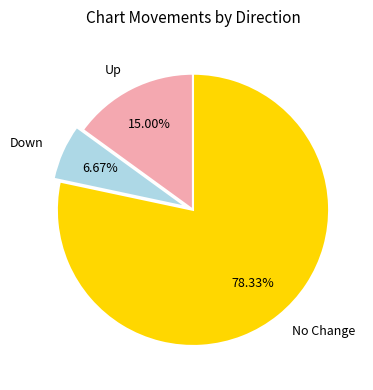

Which slice is the smallest?

Down